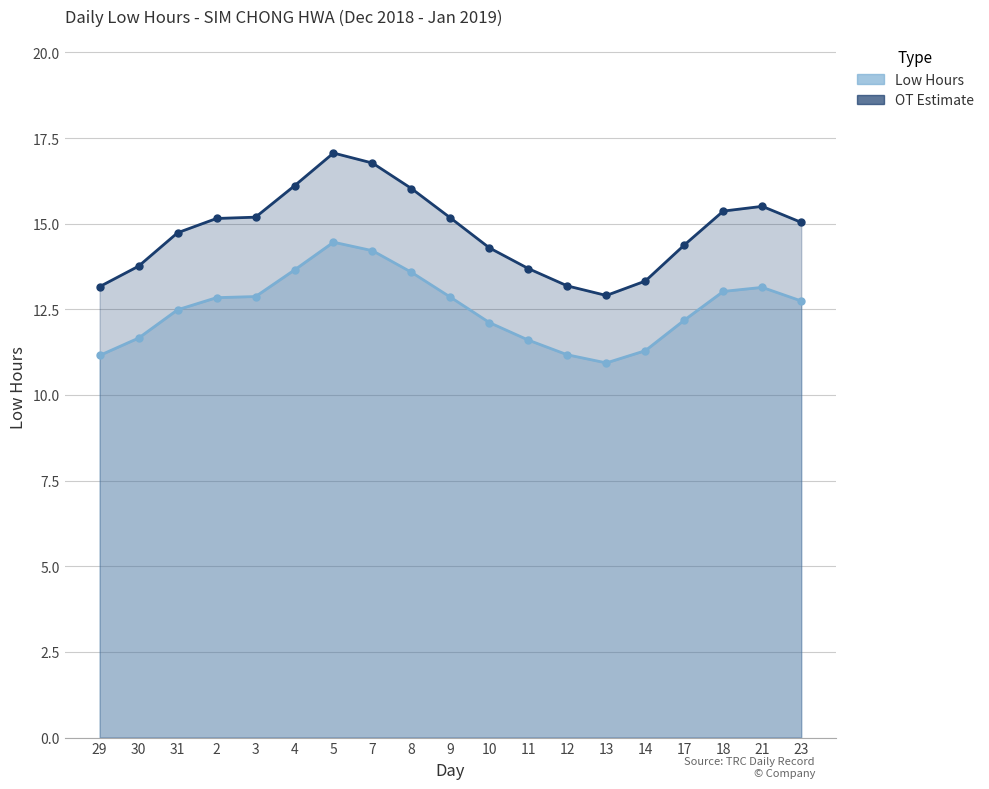

True or false: Low Hours and OT Estimate intersect in this chart.

False